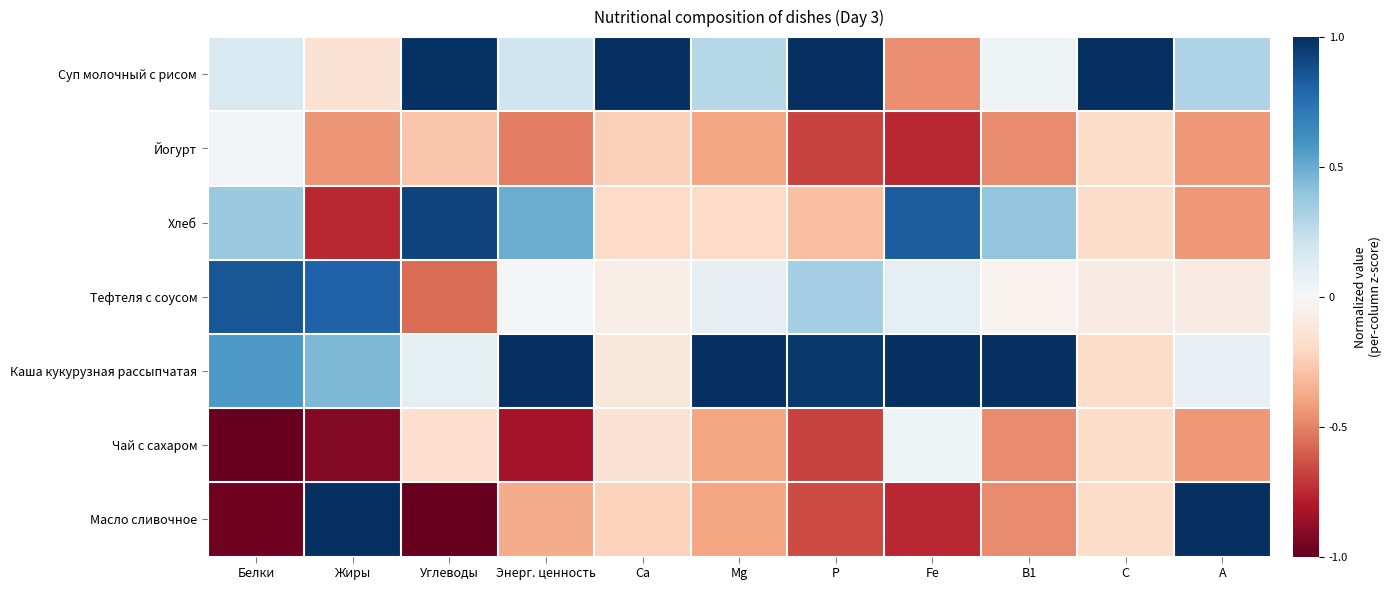

Reading left to right, list all the values displayed in this chart.

Суп молочный с рисом: Белки=0.1	Жиры=-0.1	Углеводы=1.0	Энерг. ценность=0.2	Ca=1.0	Mg=0.3	P=1.0	Fe=-0.5	B1=0.0	C=1.0	A=0.3
Йогурт: Белки=0.0	Жиры=-0.4	Углеводы=-0.3	Энерг. ценность=-0.5	Ca=-0.2	Mg=-0.4	P=-0.7	Fe=-0.8	B1=-0.5	C=-0.2	A=-0.4
Хлеб: Белки=0.4	Жиры=-0.8	Углеводы=0.9	Энерг. ценность=0.5	Ca=-0.2	Mg=-0.2	P=-0.3	Fe=0.8	B1=0.4	C=-0.2	A=-0.4
Тефтеля с соусом: Белки=0.9	Жиры=0.8	Углеводы=-0.6	Энерг. ценность=0.0	Ca=-0.1	Mg=0.1	P=0.3	Fe=0.1	B1=-0.0	C=-0.1	A=-0.1
Каша кукурузная рассыпчатая: Белки=0.6	Жиры=0.5	Углеводы=0.1	Энерг. ценность=1.0	Ca=-0.1	Mg=1.0	P=1.0	Fe=1.0	B1=1.0	C=-0.2	A=0.1
Чай с сахаром: Белки=-1.0	Жиры=-0.9	Углеводы=-0.2	Энерг. ценность=-0.8	Ca=-0.2	Mg=-0.4	P=-0.7	Fe=0.0	B1=-0.5	C=-0.2	A=-0.4
Масло сливочное: Белки=-1.0	Жиры=1.0	Углеводы=-1.0	Энерг. ценность=-0.4	Ca=-0.2	Mg=-0.4	P=-0.7	Fe=-0.8	B1=-0.5	C=-0.2	A=1.0